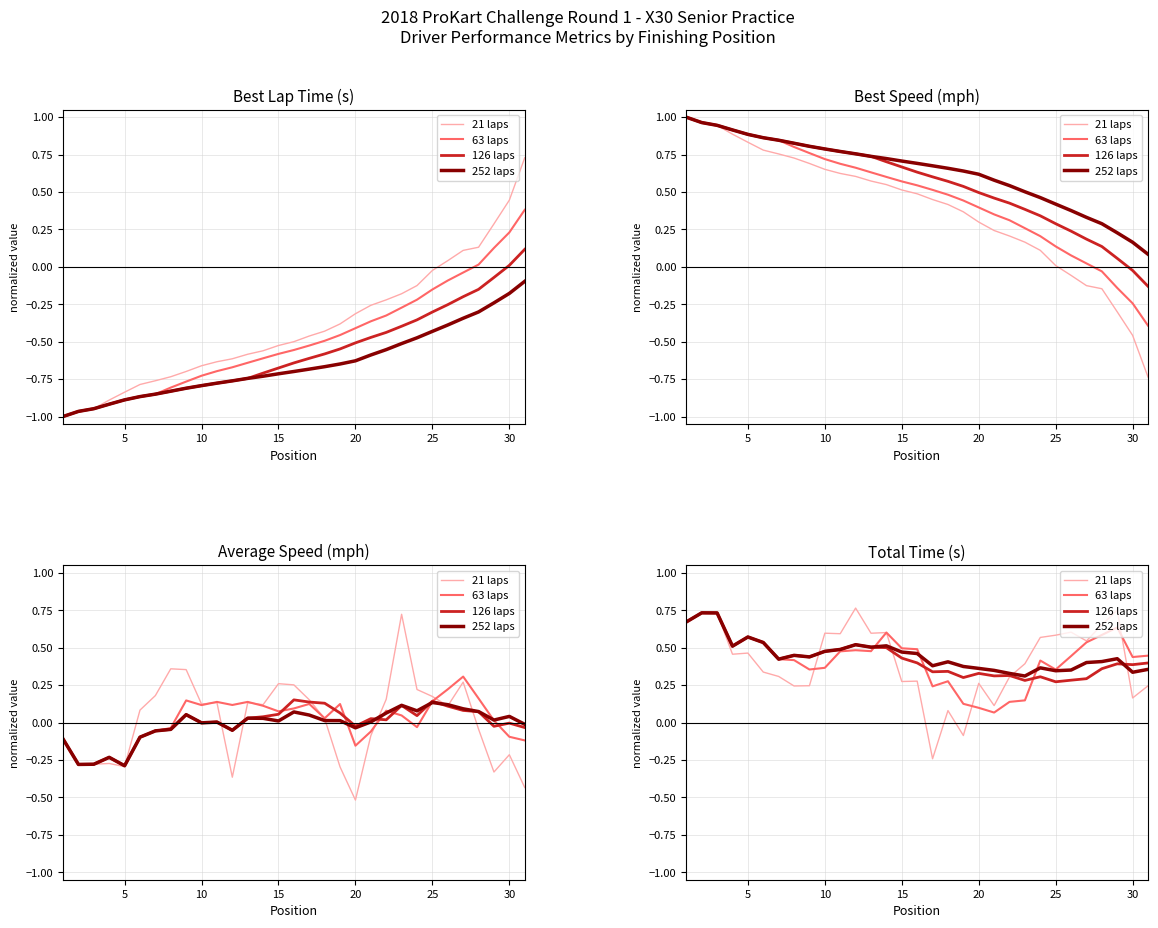

How many 126 laps values are between 0 and 1?

31